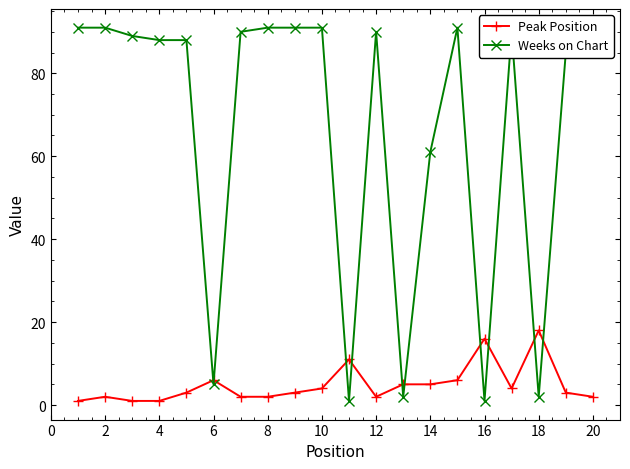

True or false: Peak Position has a value of 7 at 16.

False